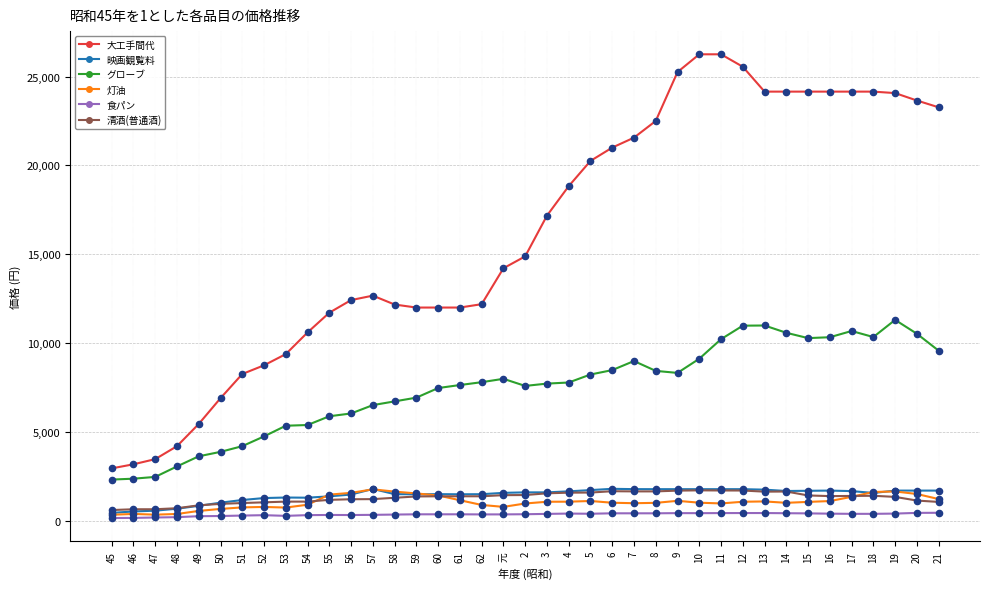

Is the value of グローブ at 20 greater than the value of 灯油 at 52?

Yes